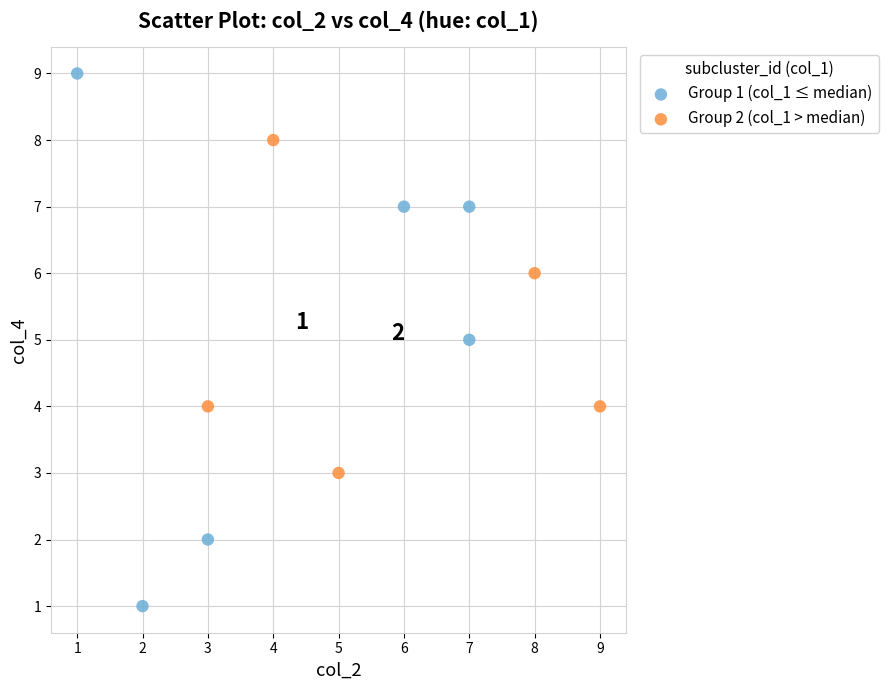

Which series reaches the minimum Y coordinate?

Group 1 (col_1 ≤ median)